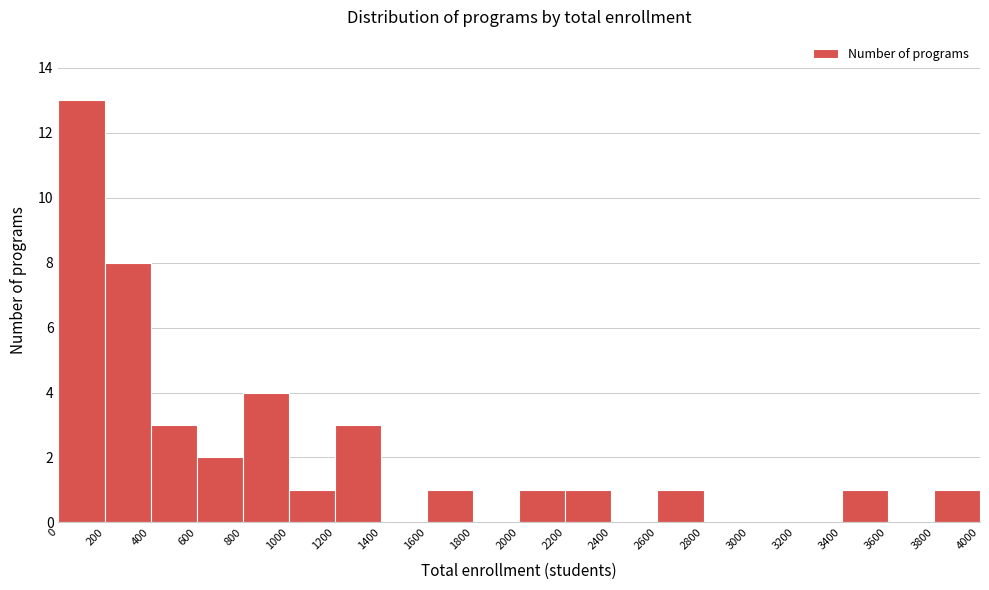

Reading left to right, list every bar in this chart as the range it spans on the x-axis followed by its height. The values are not printed on the chart, so give them approximately, as read against the axis.

0 to 200: 13
200 to 400: 8
400 to 600: 3
600 to 800: 2
800 to 1000: 4
1000 to 1200: 1
1200 to 1400: 3
1400 to 1600: 0
1600 to 1800: 1
1800 to 2000: 0
2000 to 2200: 1
2200 to 2400: 1
2400 to 2600: 0
2600 to 2800: 1
2800 to 3000: 0
3000 to 3200: 0
3200 to 3400: 0
3400 to 3600: 1
3600 to 3800: 0
3800 to 4000: 1